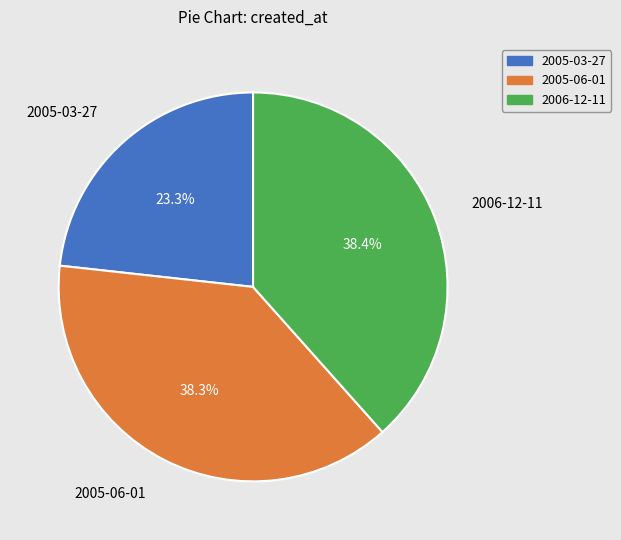

True or false: 2005-03-27 accounts for 9% of the total.

False